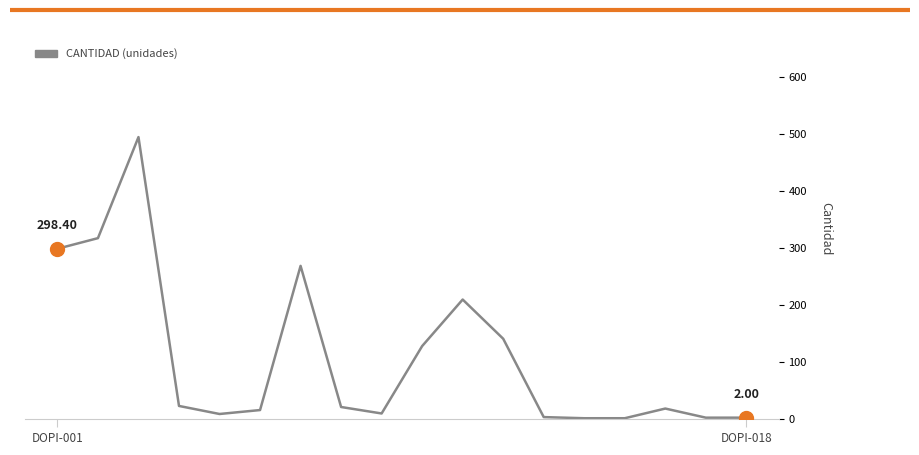

What is the difference between the maximum and minimum values?

493.3